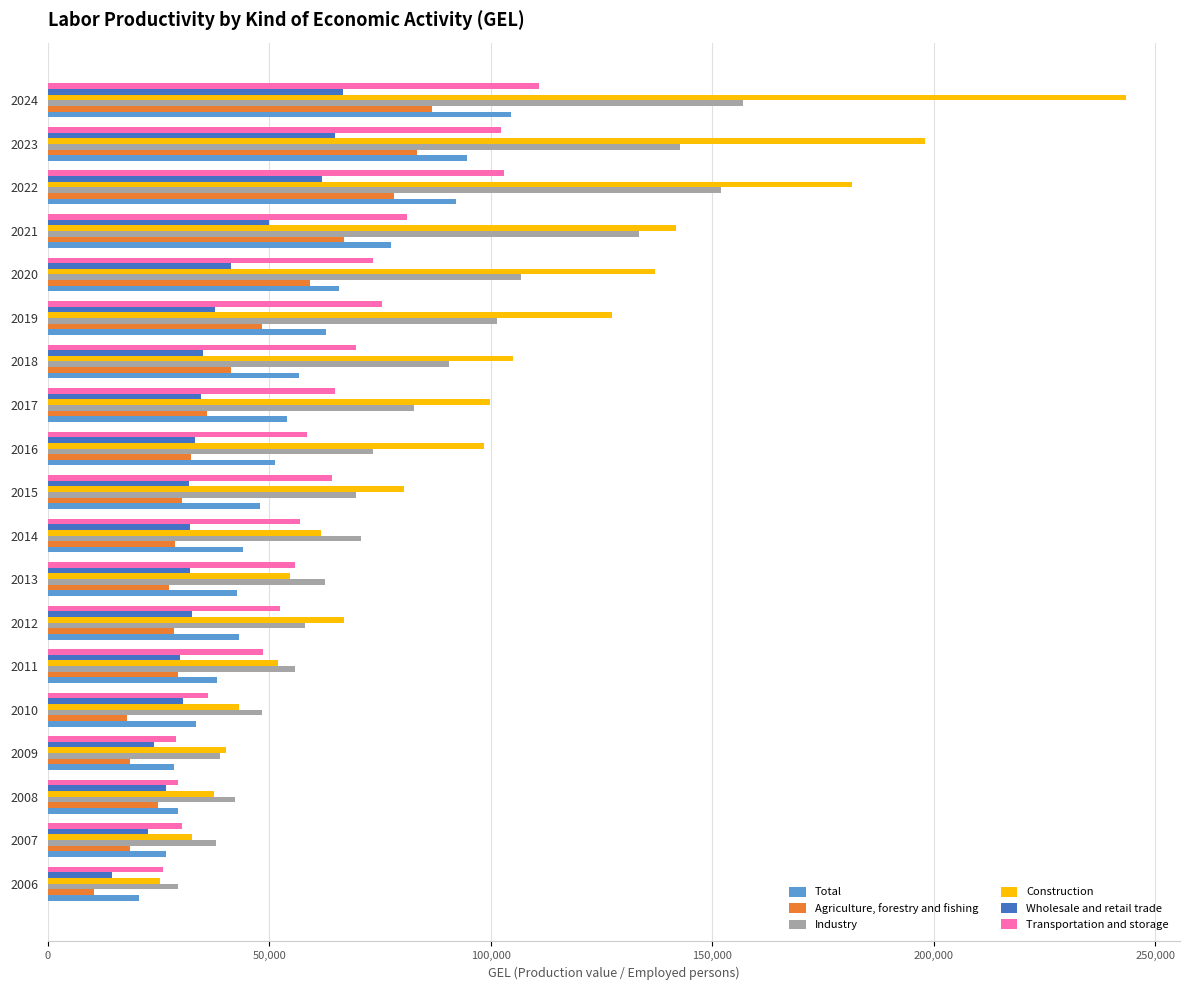

The value of Transportation and storage at 2016 is 58638. True or false?

True